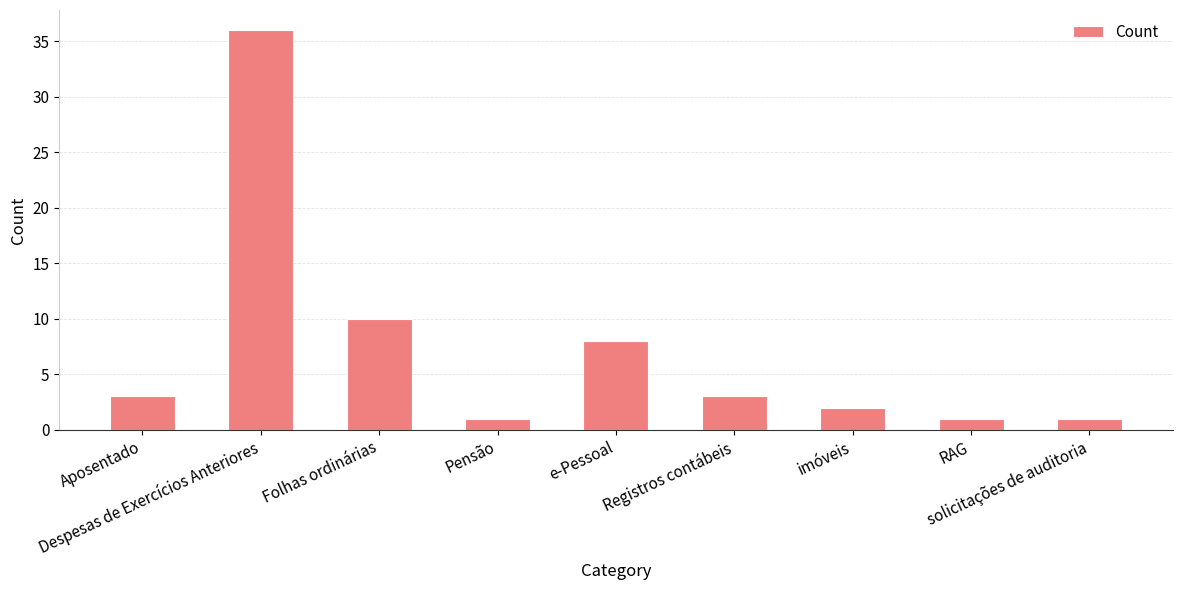

Is it true that the value at imóveis is 2?

True